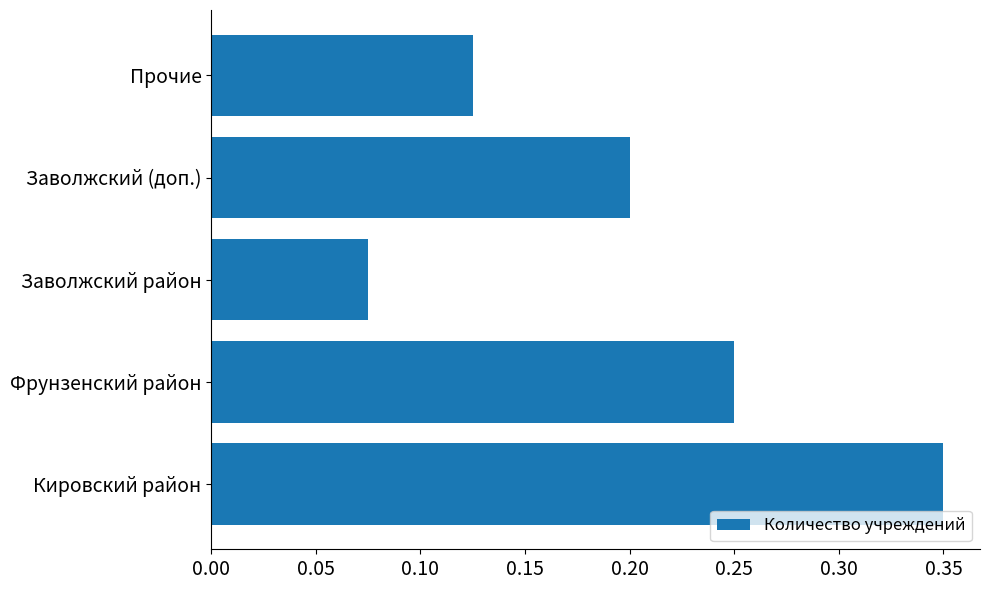

Is it true that the value at Прочие is 0.0?

False